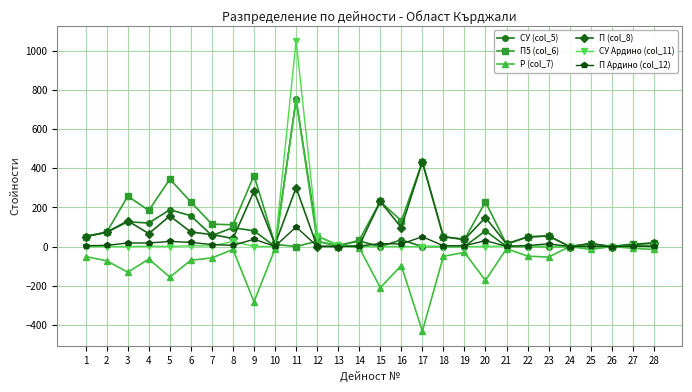

What is the difference between the maximum and minimum values in the Р (col_7) series?

1183